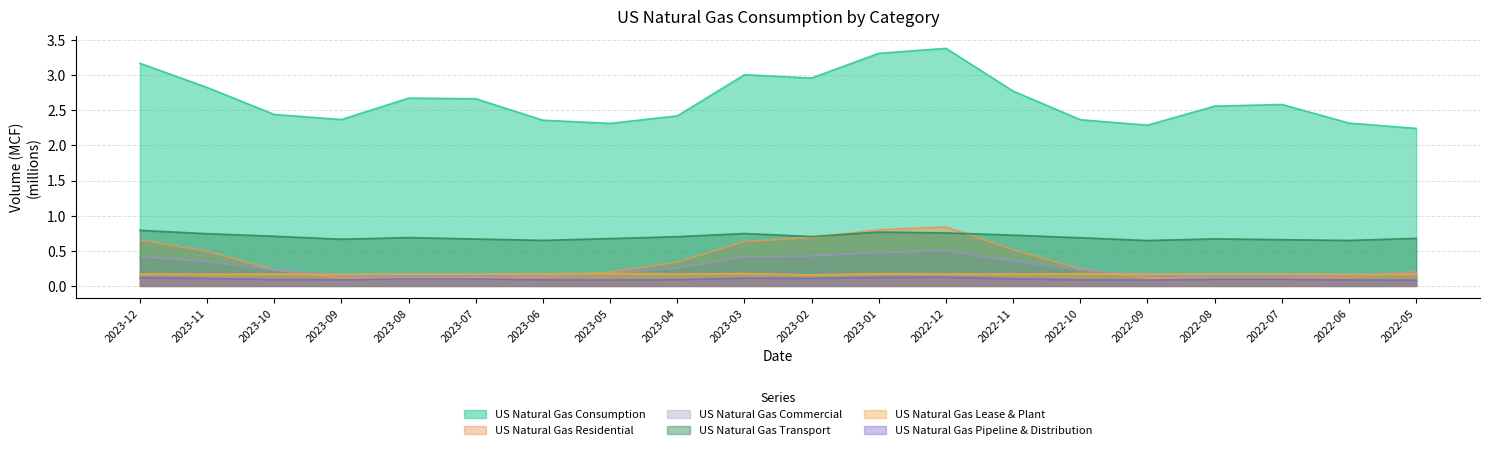

What position from the left is 2022-05?

20